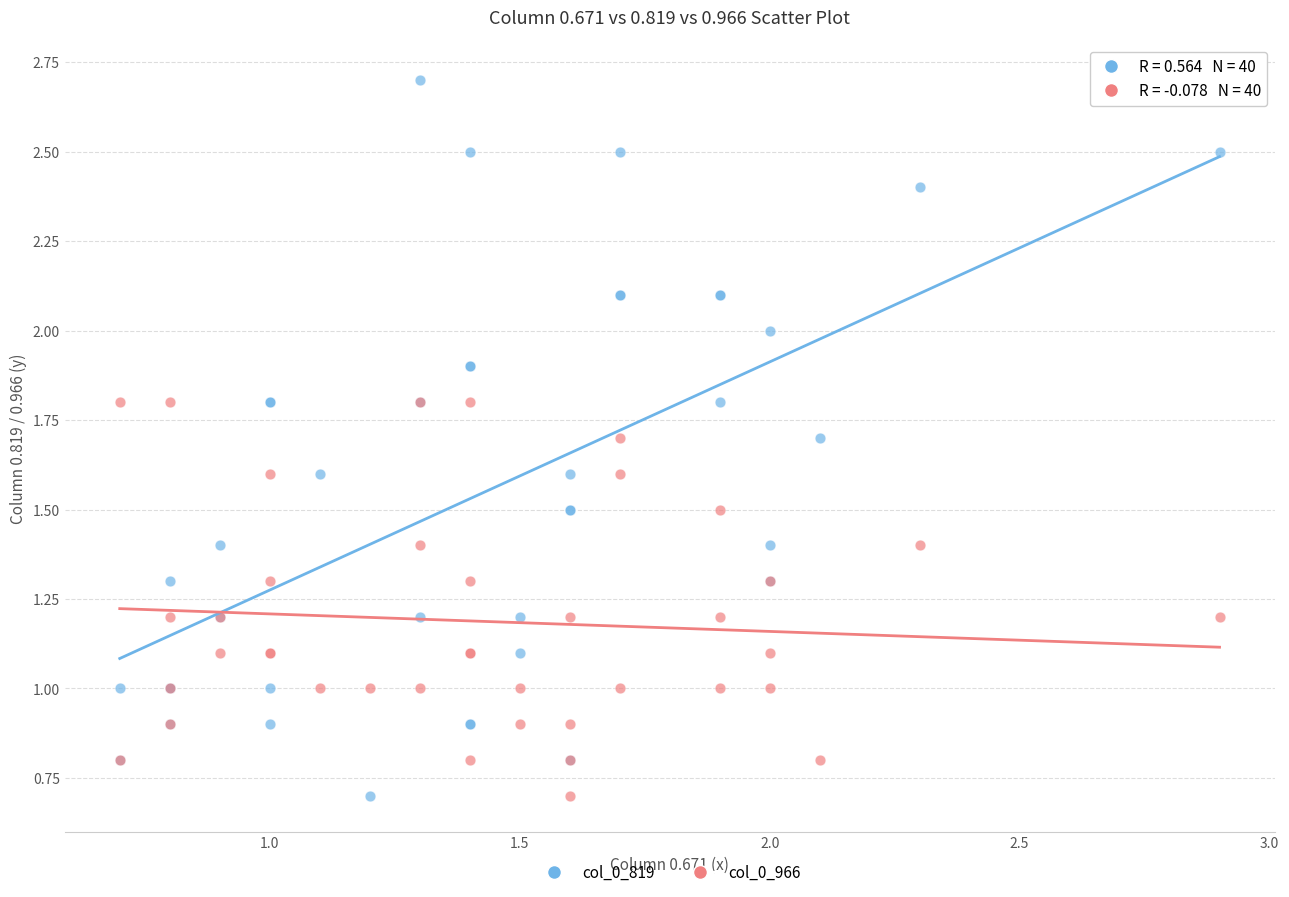

What is the X range (max minus min) for the scatter plot?

2.2